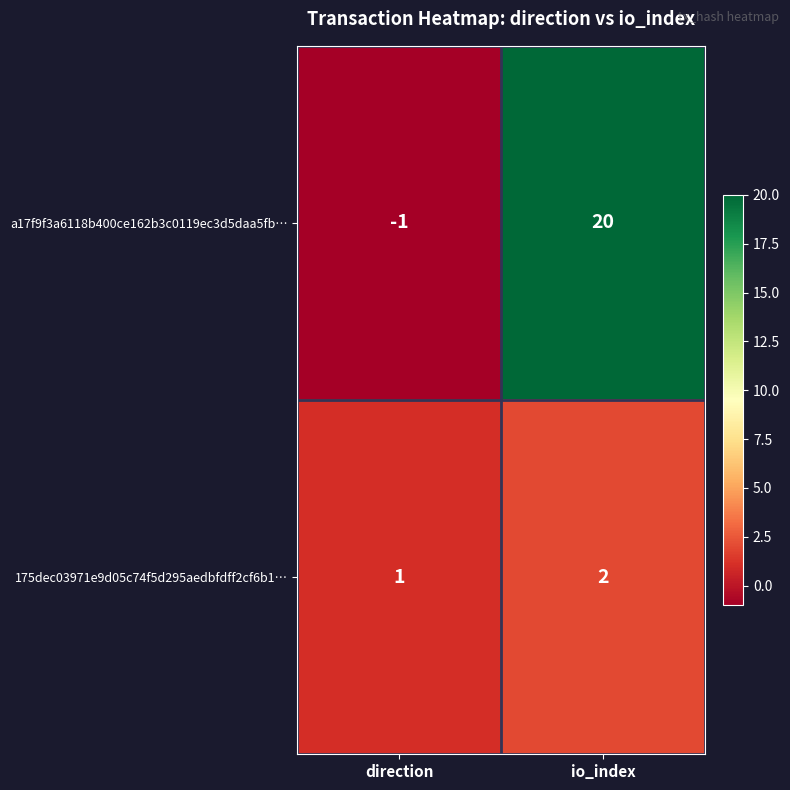

At which category is the sum across all series the highest?

io_index